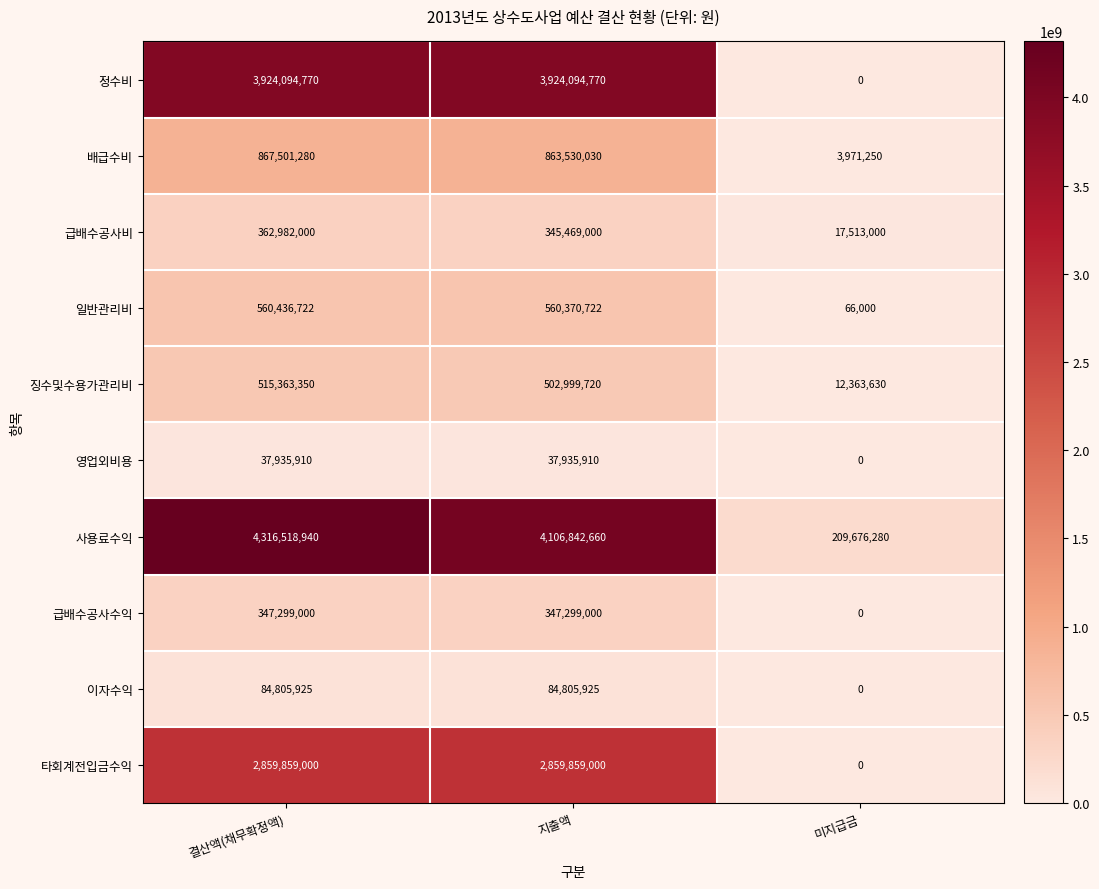

Which series has the widest spread of values?

사용료수익